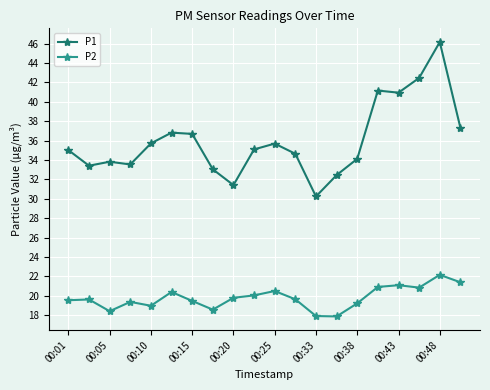

What is the minimum value shown in the chart?

17.9